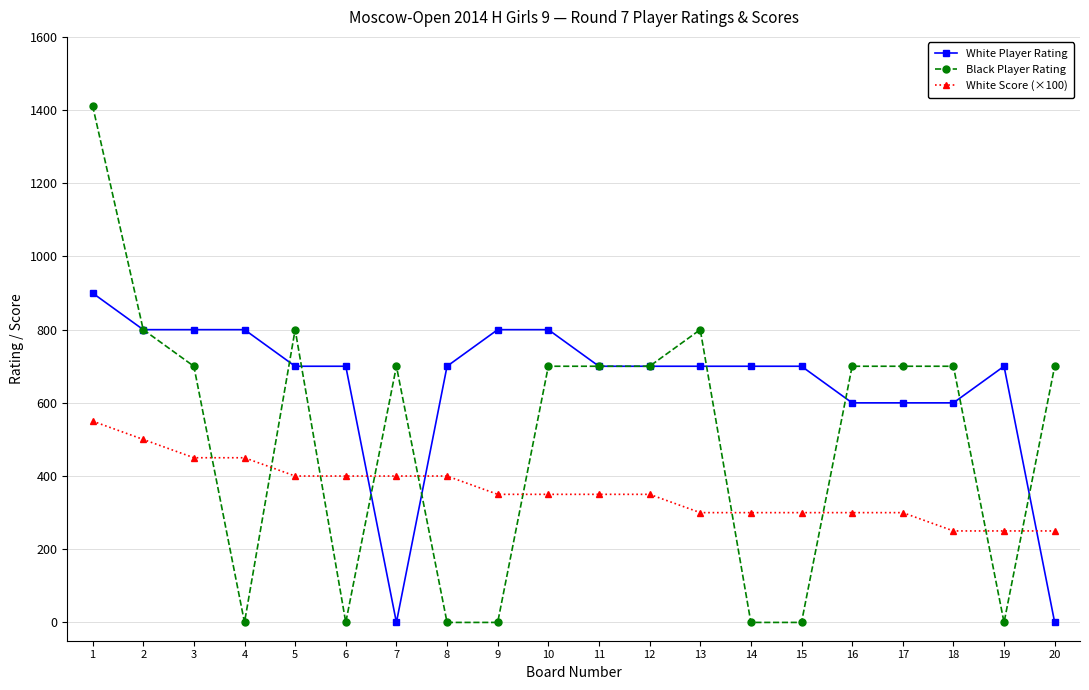

What is the maximum value for Black Player Rating?

1412